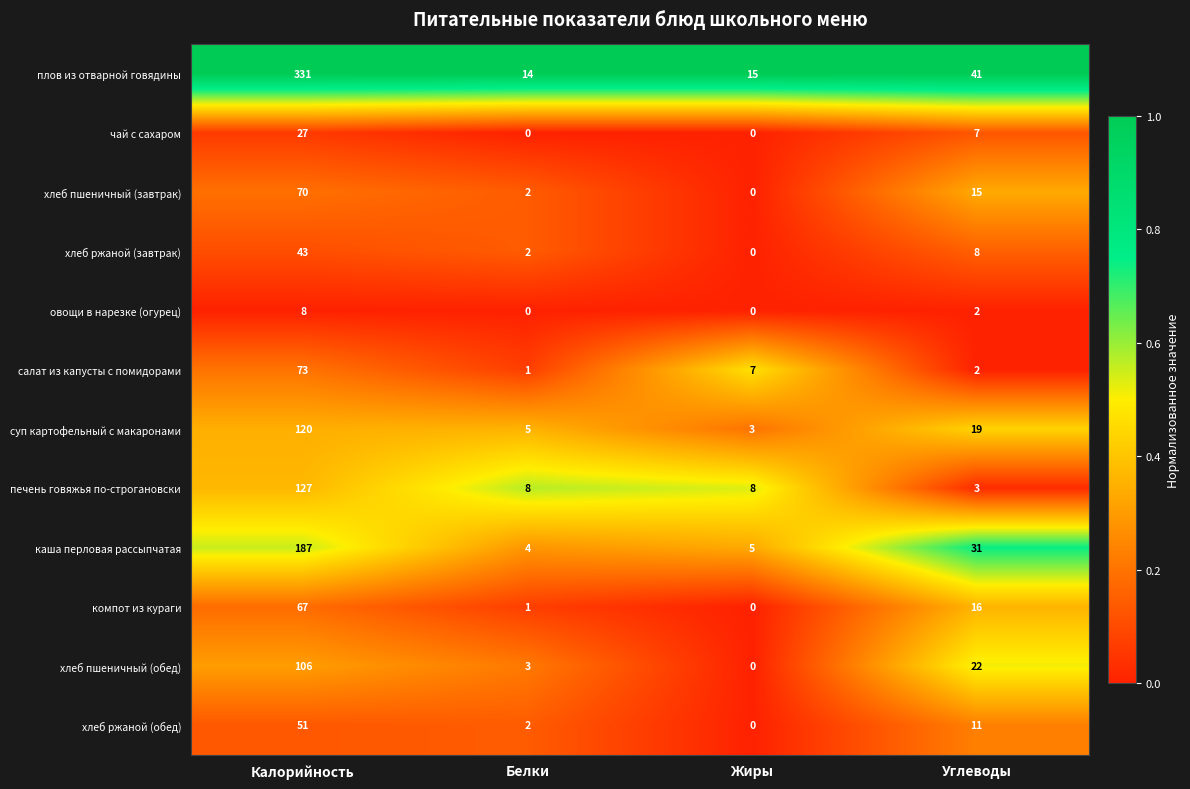

Is it true that хлеб пшеничный (завтрак) equals 23 at Углеводы?

False